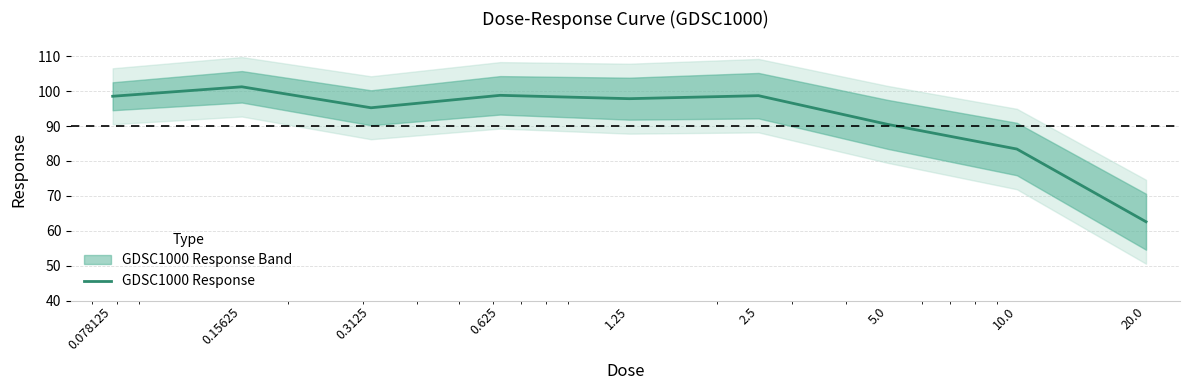

What is the change in value from 0.3125 to 0.625?

+3.6